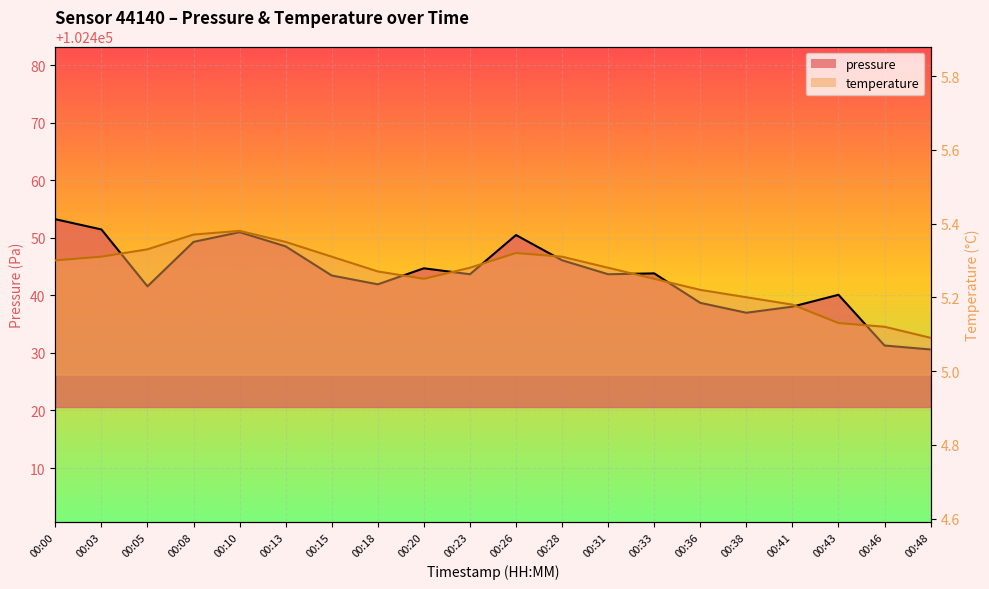

In pressure, how many points are higher than both neighbors (excluding endpoints)?

5